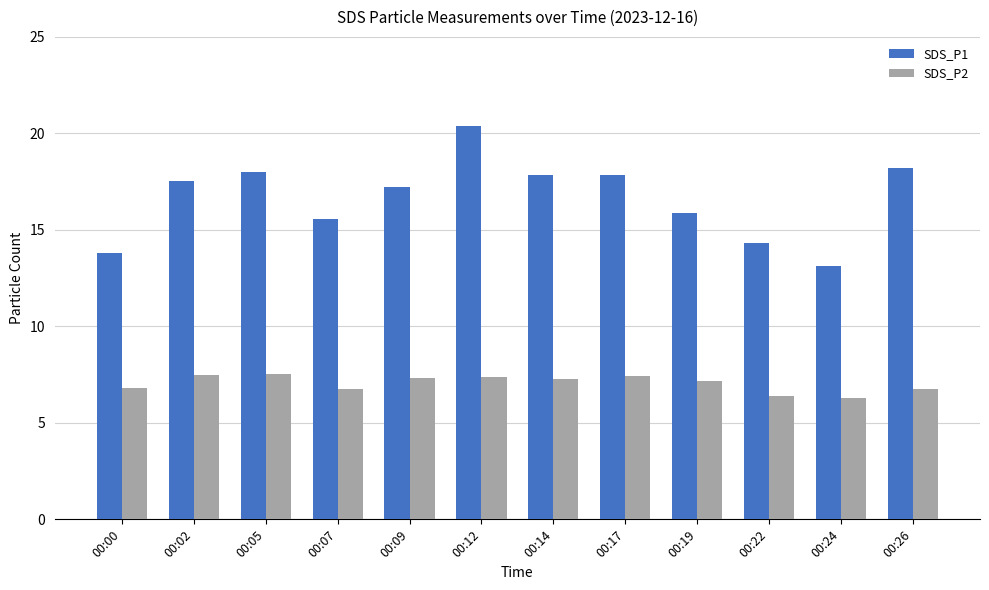

True or false: SDS_P1 has a value of 15.6 at 00:07.

True